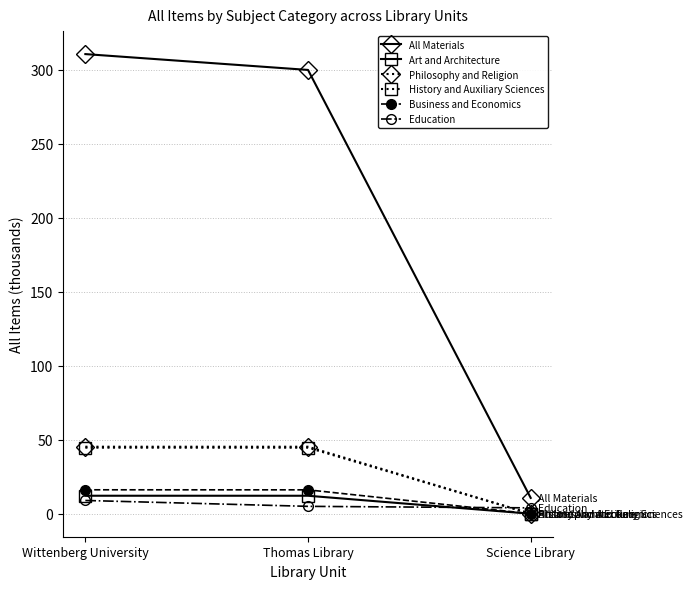

True or false: Philosophy and Religion has a value of 0.0 at Science Library.

True